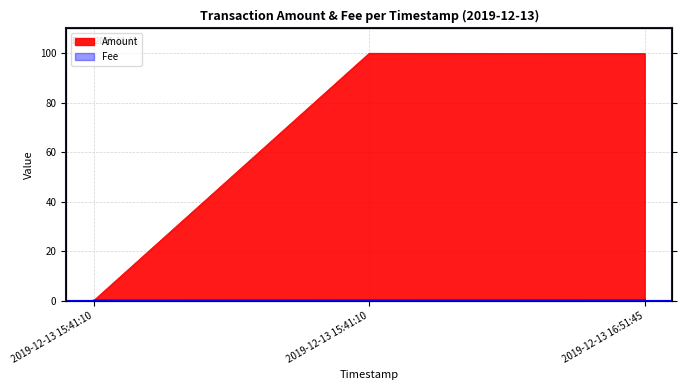

How many series are shown in this chart?

2